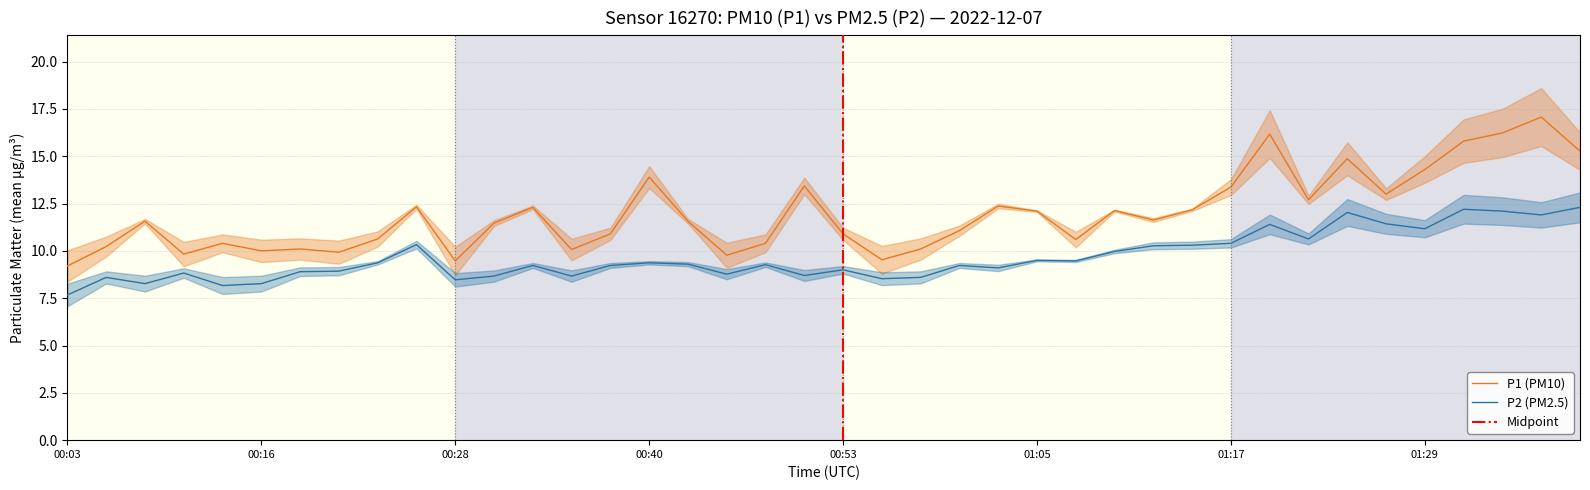

True or false: P2 has a value of 5.5 at 21.

False